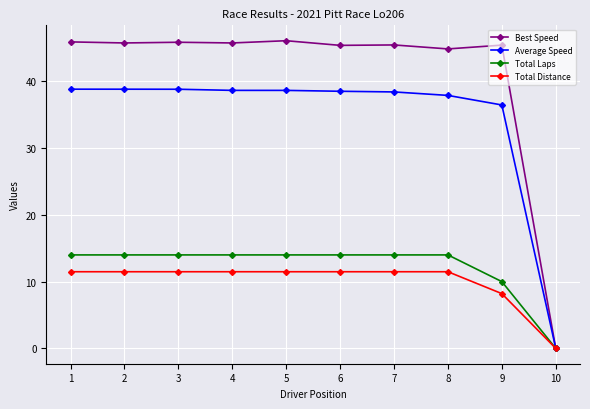

What is the value of the Total Laps point at the 9th from the left?

10.0